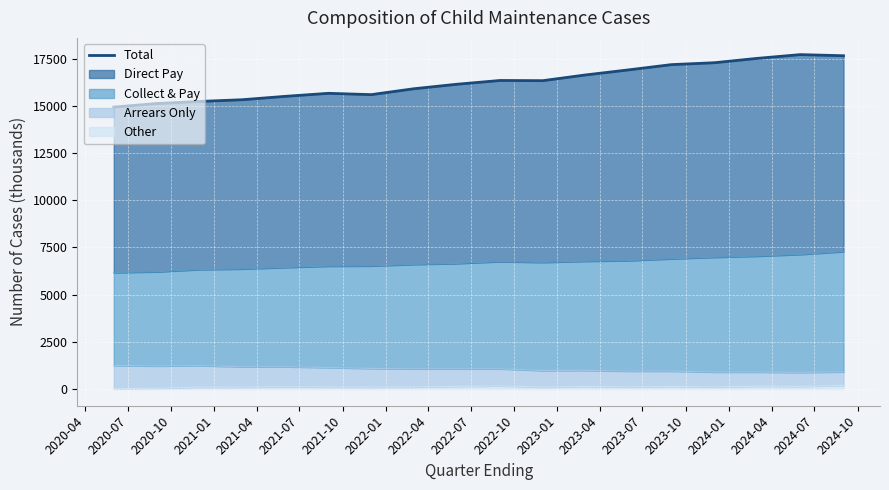

What is the sum of all values?

292920